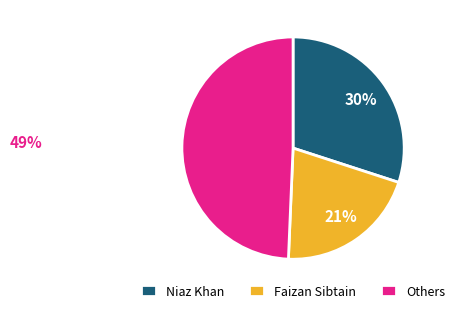

To the nearest percent, what is the average slice percentage?

33%